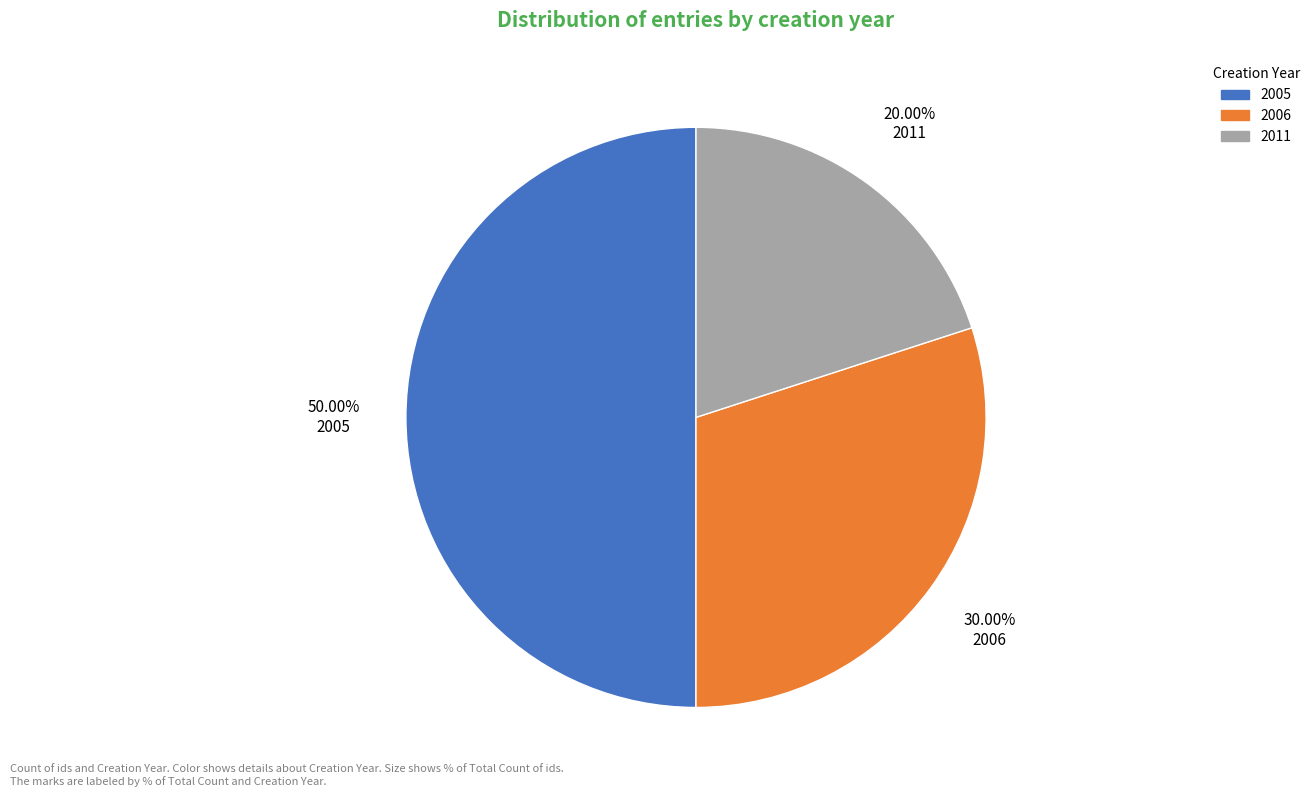

Count the number of slices in the pie.

3